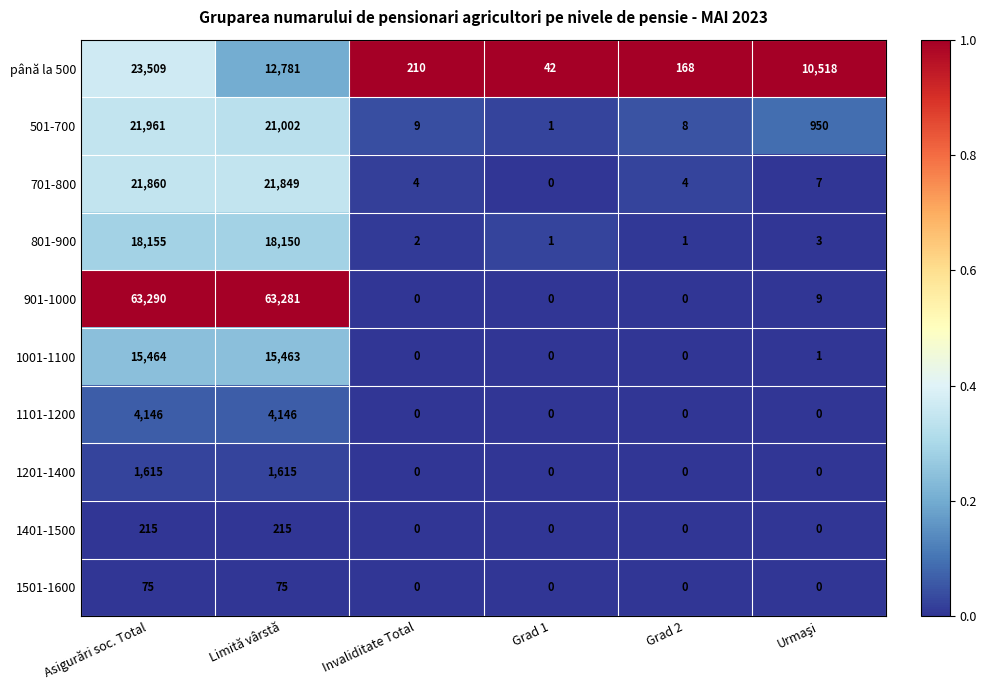

At which label does 801-900 first exceed 3?

Asigurări soc. Total